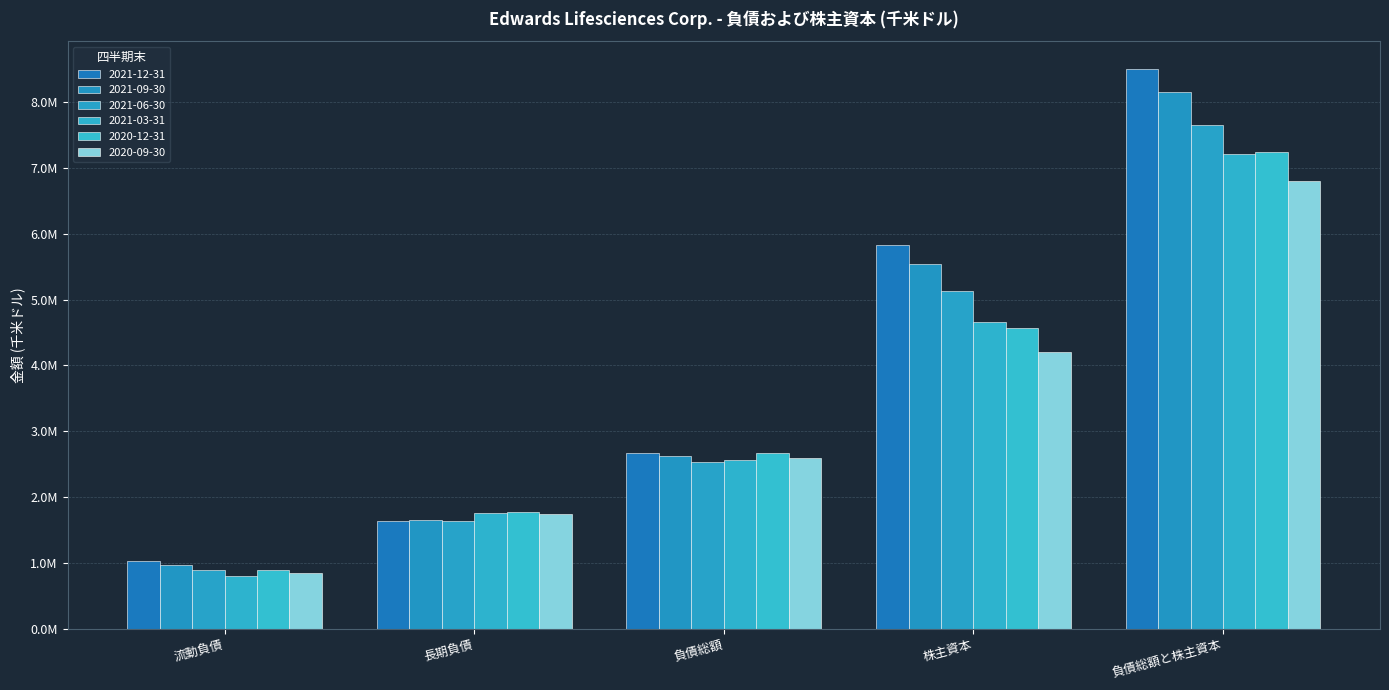

Which series has the widest spread of values?

2021-12-31